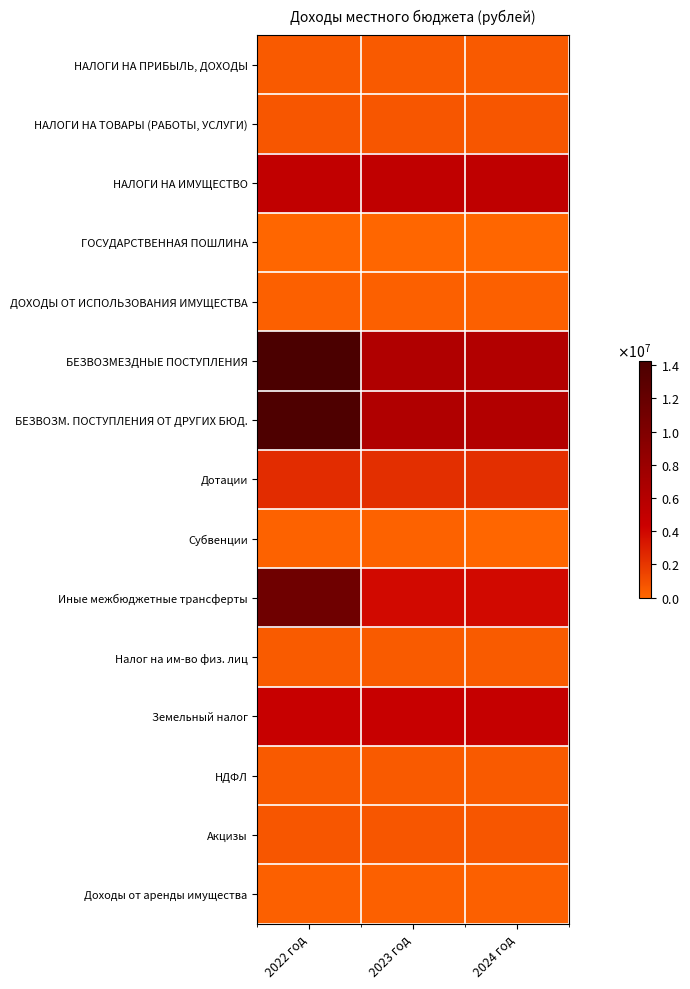

Reading left to right, list all the values displayed in this chart.

НАЛОГИ НА ПРИБЫЛЬ, ДОХОДЫ: 2022 год=513600	2023 год=533100	2024 год=553120
НАЛОГИ НА ТОВАРЫ (РАБОТЫ, УСЛУГИ): 2022 год=677700	2023 год=693700	2024 год=712600
НАЛОГИ НА ИМУЩЕСТВО: 2022 год=5075000	2023 год=5130000	2024 год=5225000
ГОСУДАРСТВЕННАЯ ПОШЛИНА: 2022 год=1000	2023 год=1000	2024 год=1000
ДОХОДЫ ОТ ИСПОЛЬЗОВАНИЯ ИМУЩЕСТВА: 2022 год=249067	2023 год=249067	2024 год=249067
БЕЗВОЗМЕЗДНЫЕ ПОСТУПЛЕНИЯ: 2022 год=14238124	2023 год=6368229	2024 год=6180429
БЕЗВОЗМ. ПОСТУПЛЕНИЯ ОТ ДРУГИХ БЮД.: 2022 год=13909324	2023 год=6368229	2024 год=6180429
Дотации: 2022 год=2398277	2023 год=2304628	2024 год=2304628
Субвенции: 2022 год=187018	2023 год=197658	2024 год=9858
Иные межбюджетные трансферты: 2022 год=11324029	2023 год=3865943	2024 год=3865943
Налог на им-во физ. лиц: 2022 год=465000	2023 год=470000	2024 год=485000
Земельный налог: 2022 год=4610000	2023 год=4660000	2024 год=4740000
НДФЛ: 2022 год=513600	2023 год=533100	2024 год=553120
Акцизы: 2022 год=677700	2023 год=693700	2024 год=712600
Доходы от аренды имущества: 2022 год=249067	2023 год=249067	2024 год=249067